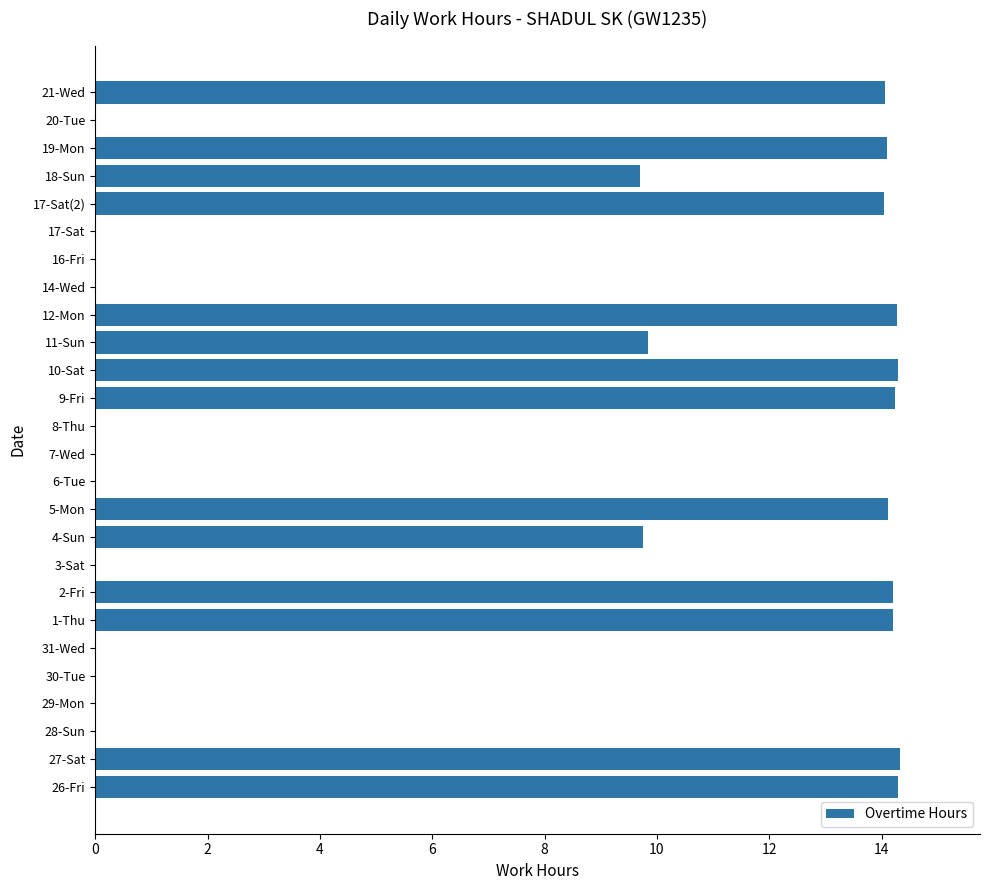

What is the maximum value shown in the chart?

14.3